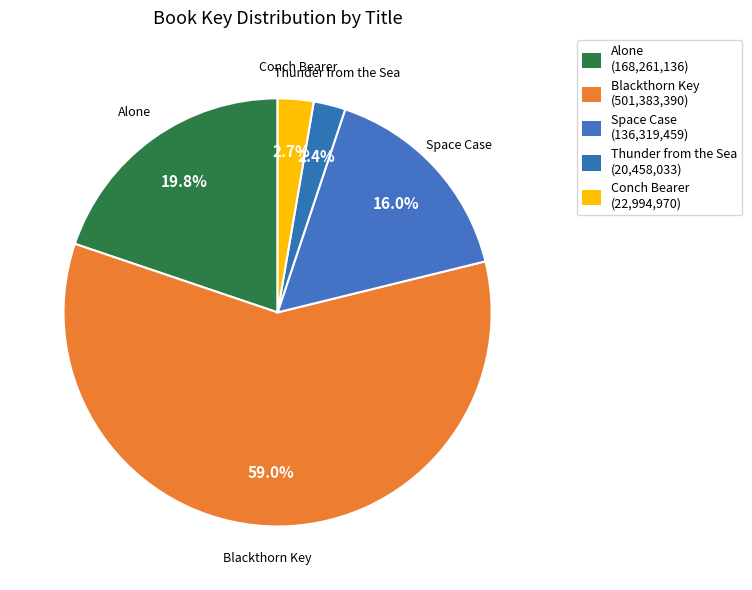

Is there a majority slice in this chart?

Yes